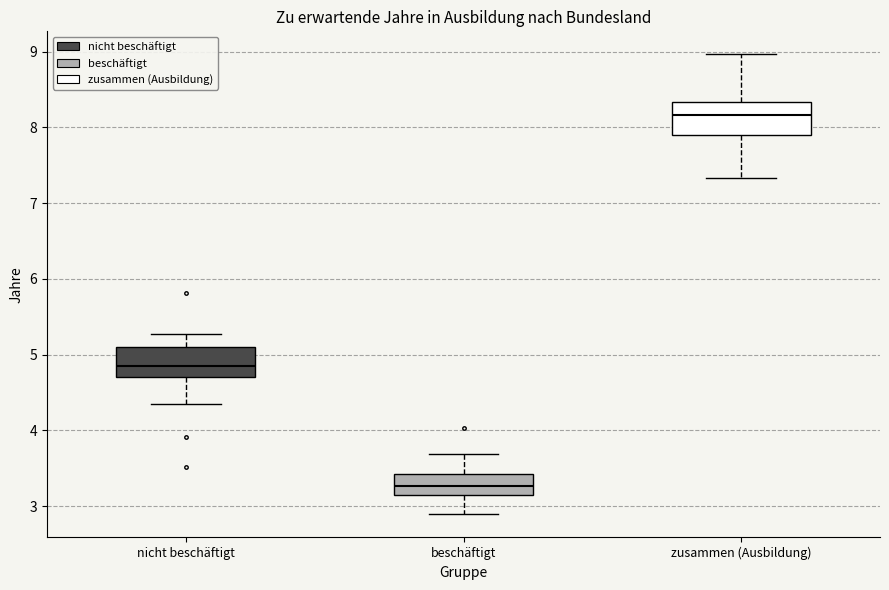

Which box has the lowest median line?

beschäftigt